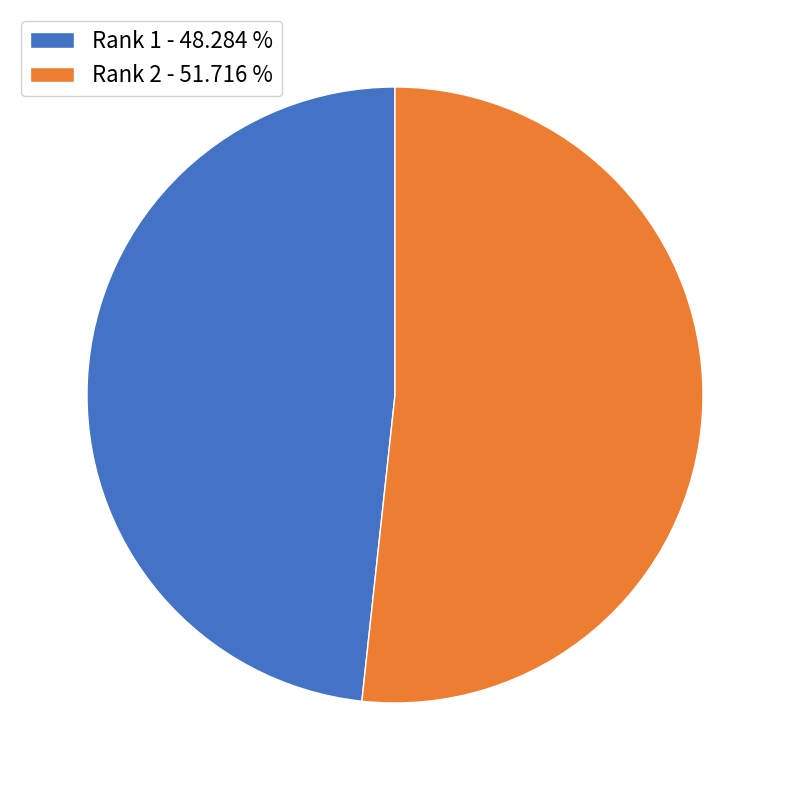

What is the ratio of the value at Rank 1 to the value at Rank 2?

0.9